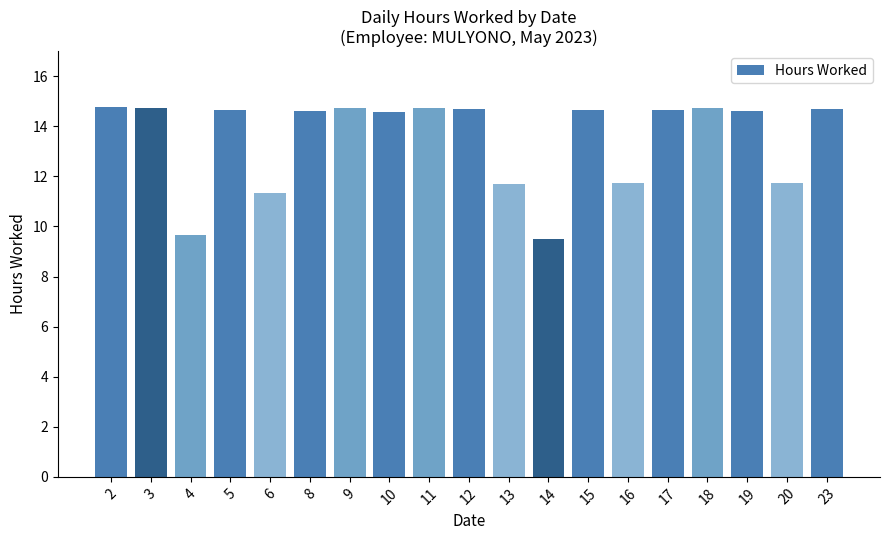

How many bars are there in total?

19